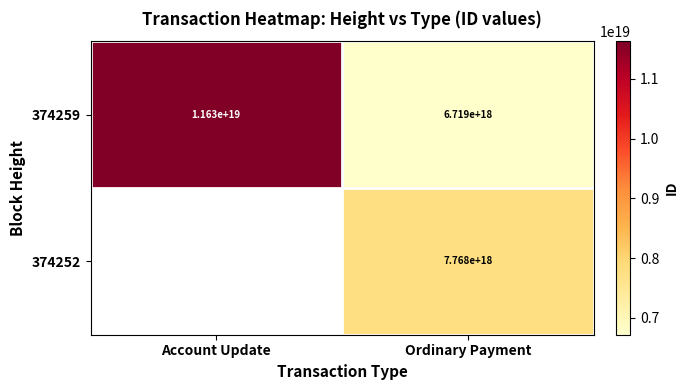

Is it true that 374259 equals 11630000000000000000 at Account Update?

True